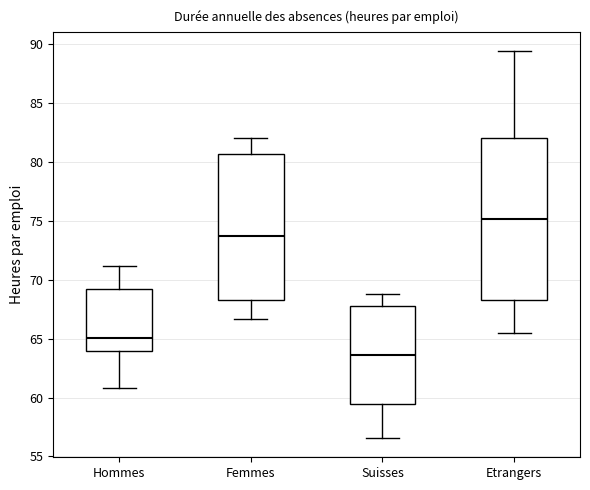

Which box has the highest median line?

Etrangers